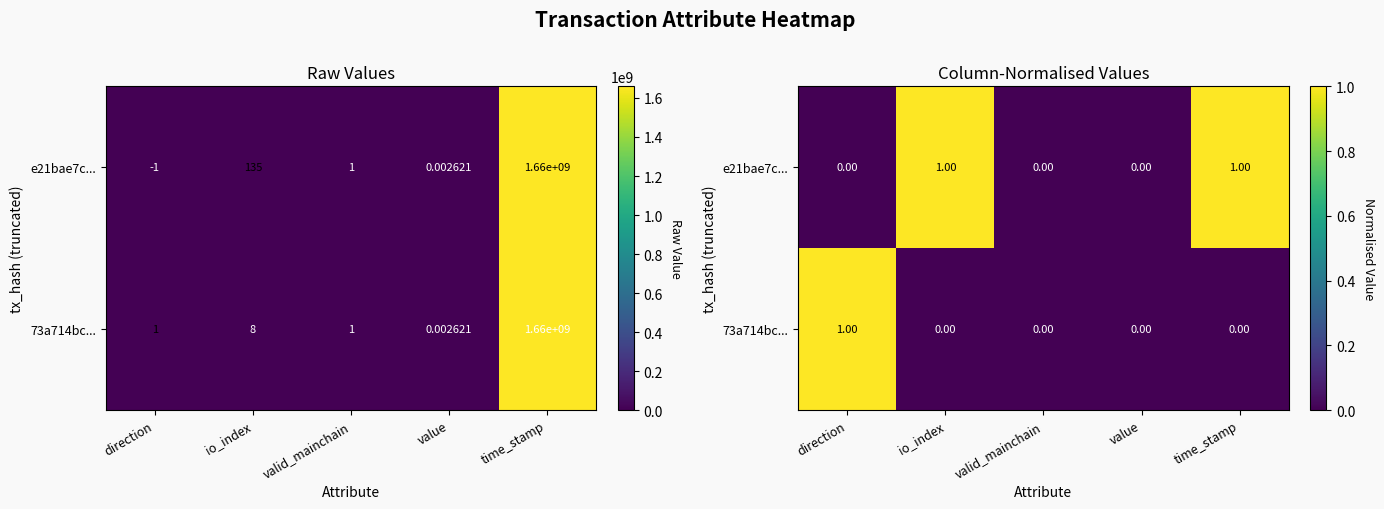

Which series has the largest range (max minus min)?

e21bae7c...